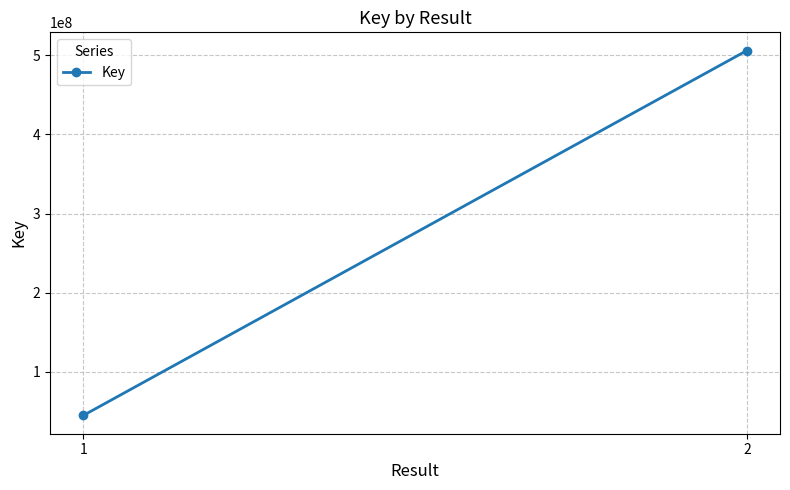

What is the change in value from 1 to 2?

+461308571